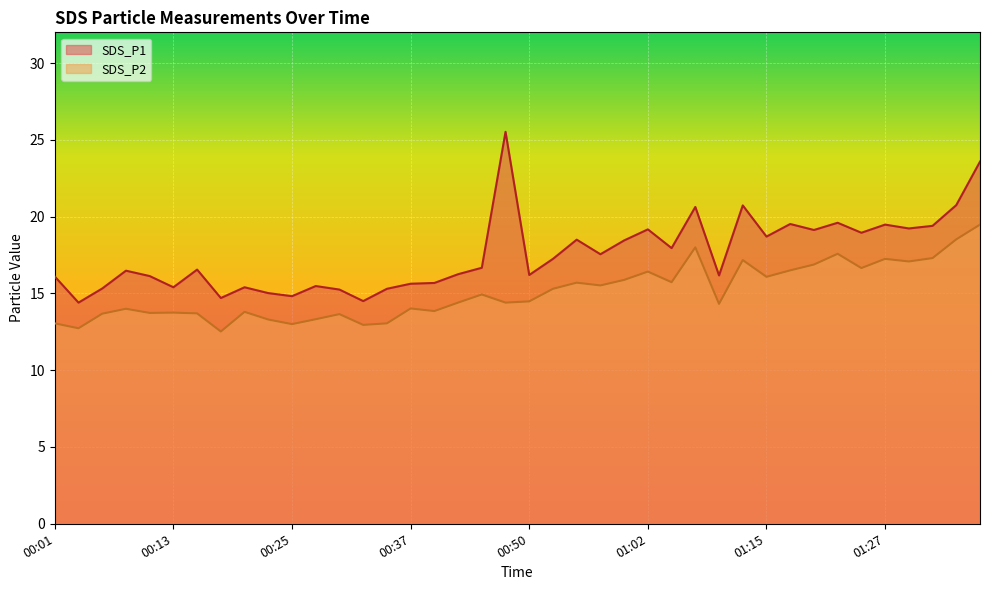

Does the chart display data point markers on the line(s)?

No